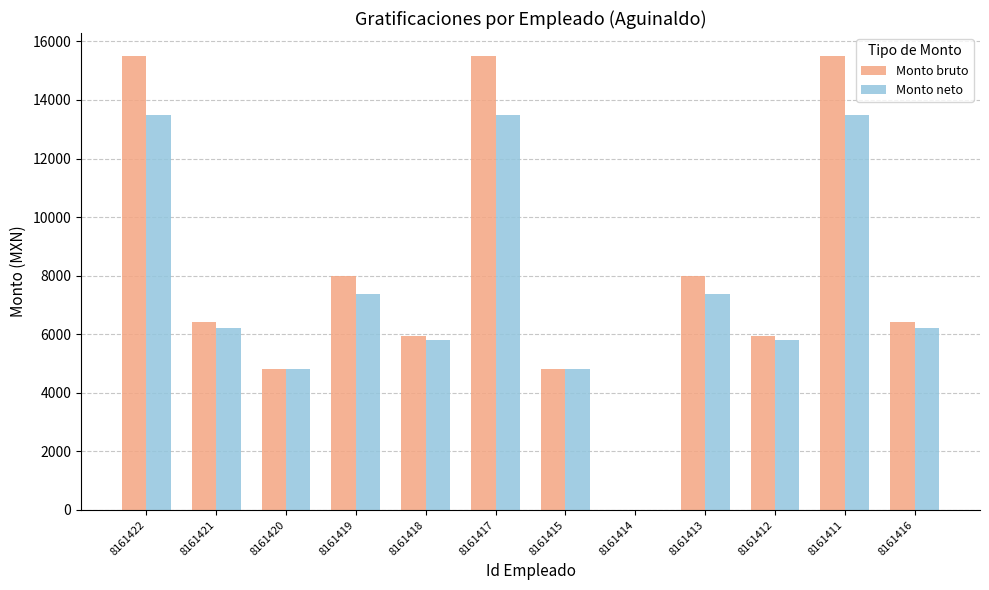

What is the maximum value shown in the chart?

15510.0